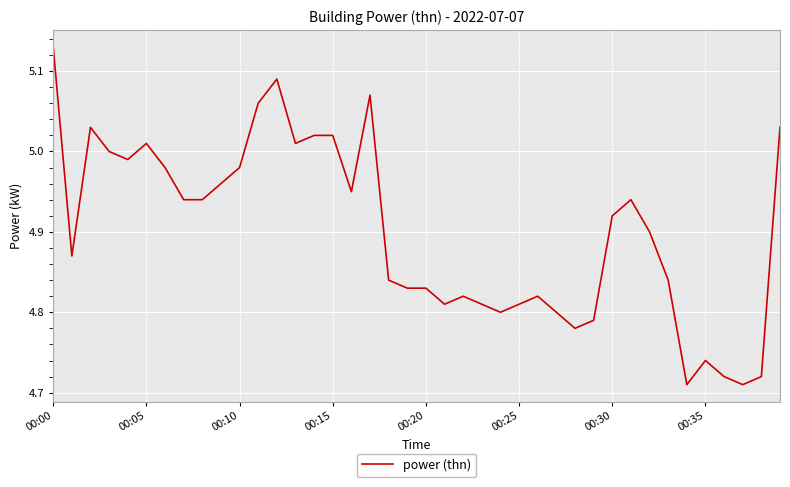

What is the difference between the maximum and minimum values?

0.4